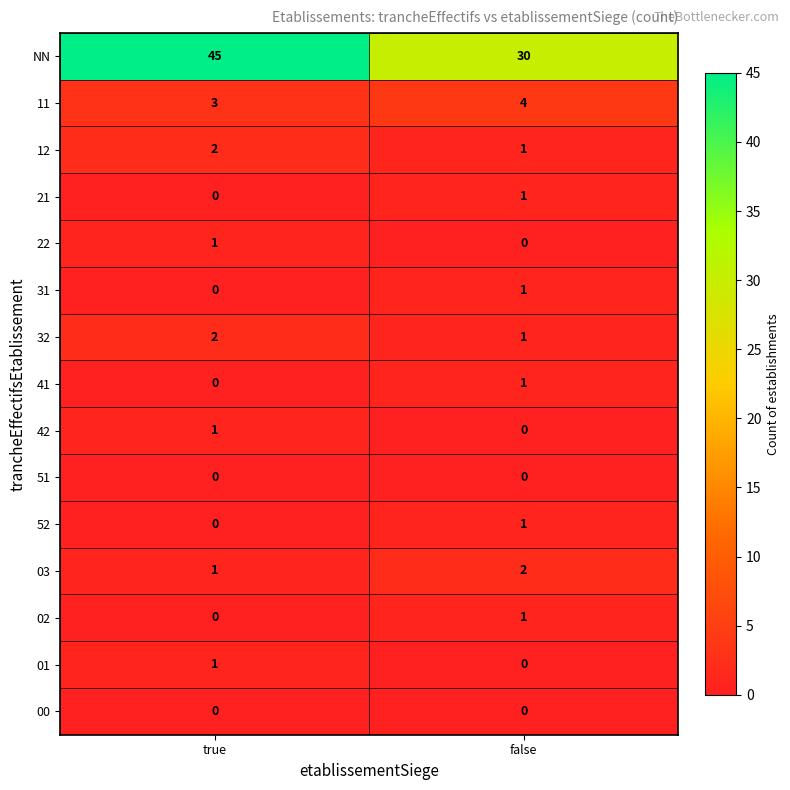

List the labels in order of 02 value, smallest first.

true, false